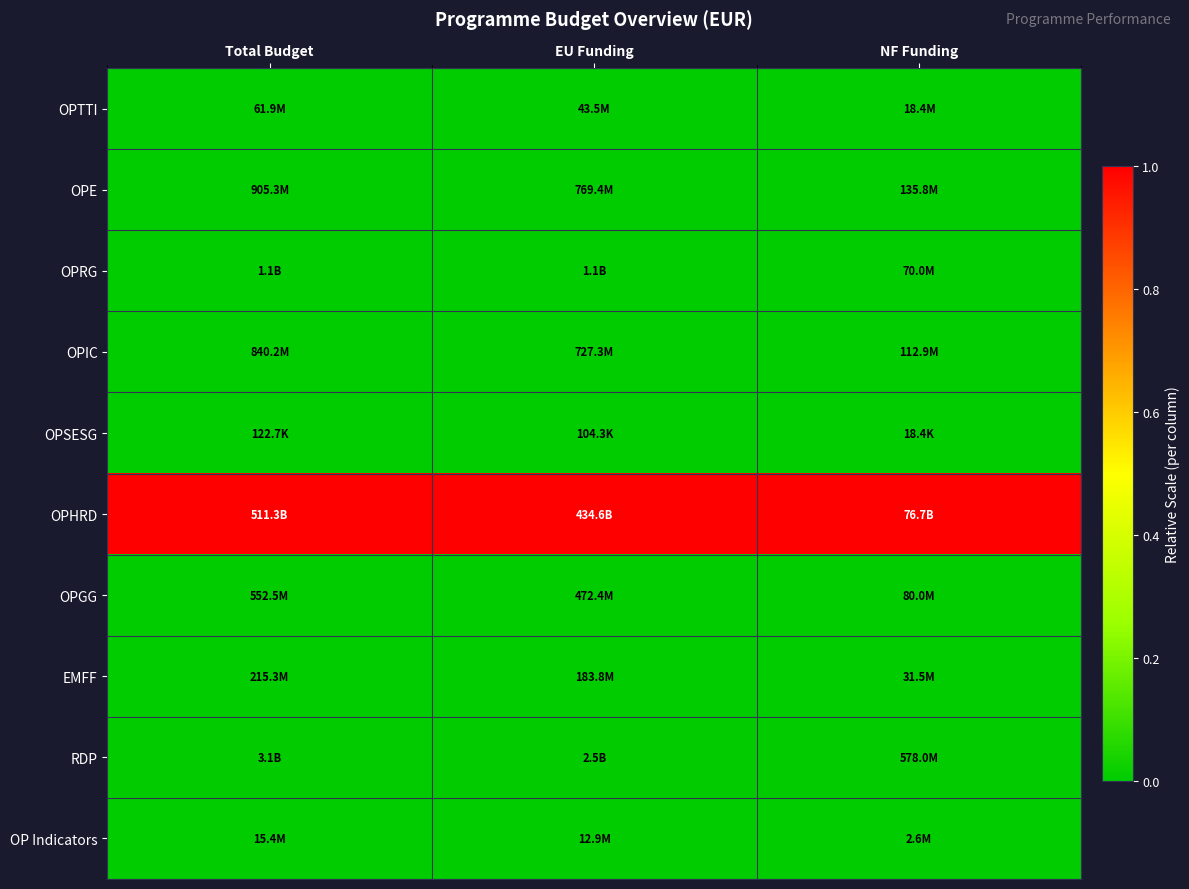

At how many categories does at least one series exceed 0?

3